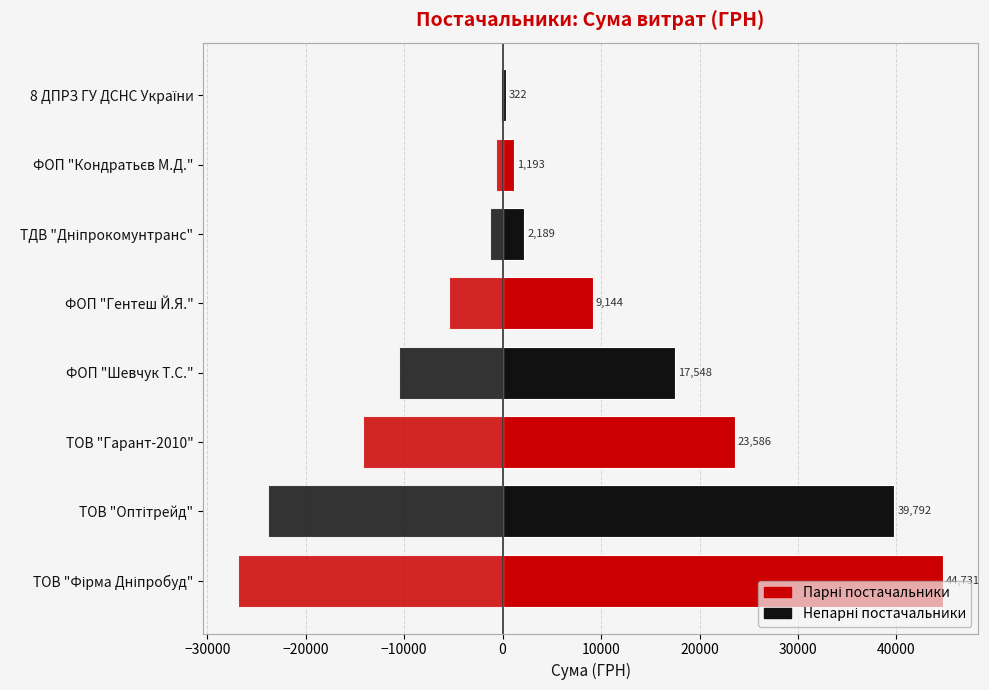

What is the greatest value displayed?

44730.5